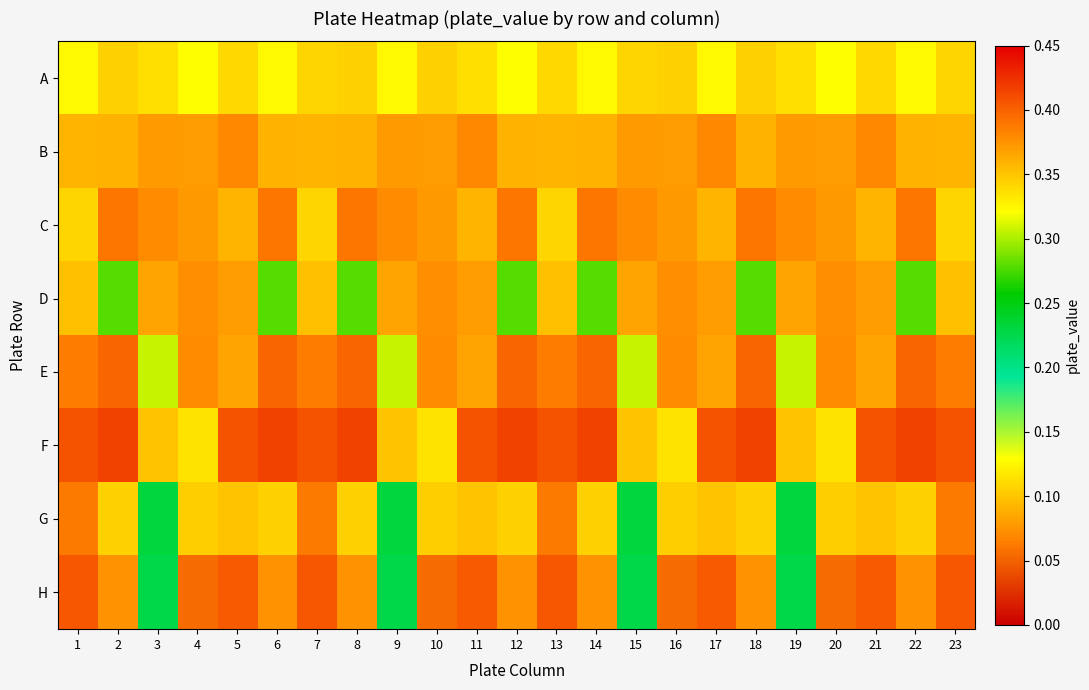

At how many categories does at least one series exceed 0?

23